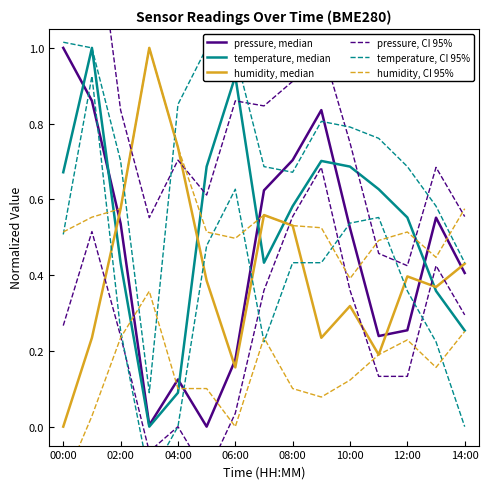

What is the total value across all series at 13?

2.1